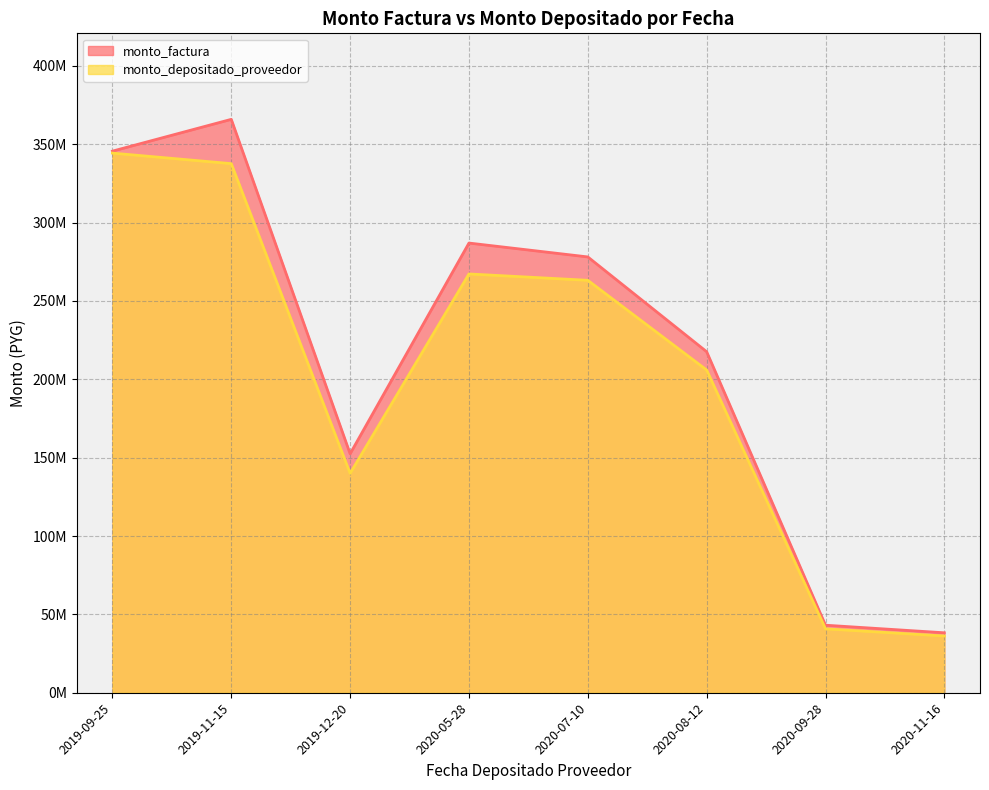

What is the sum of all monto_depositado_proveedor values?

1635442882